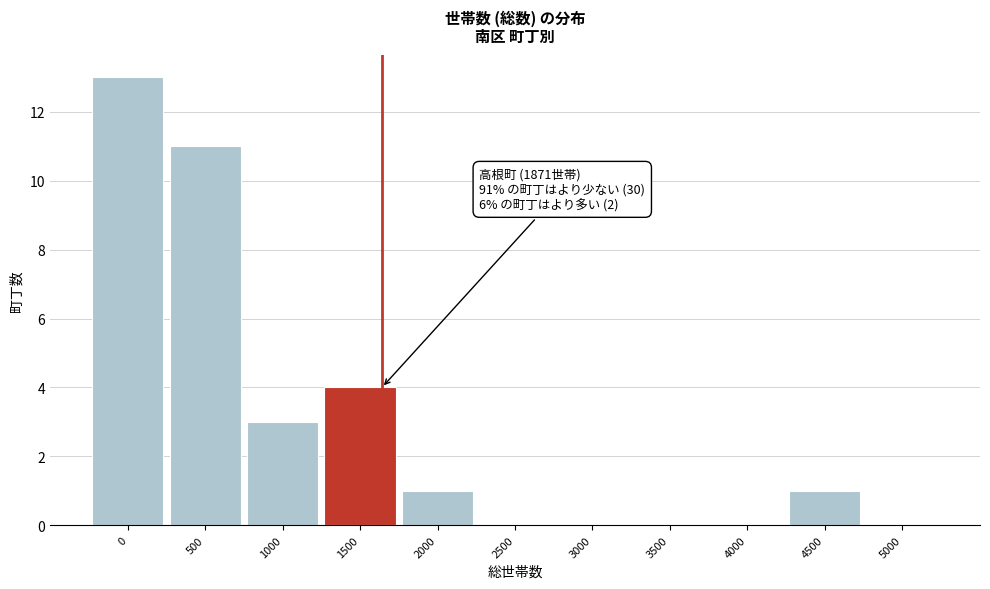

Reading right to left, list all the values displayed in this chart.

5000=0	4500=1	4000=0	3500=0	3000=0	2500=0	2000=1	1500=4	1000=3	500=11	0=13